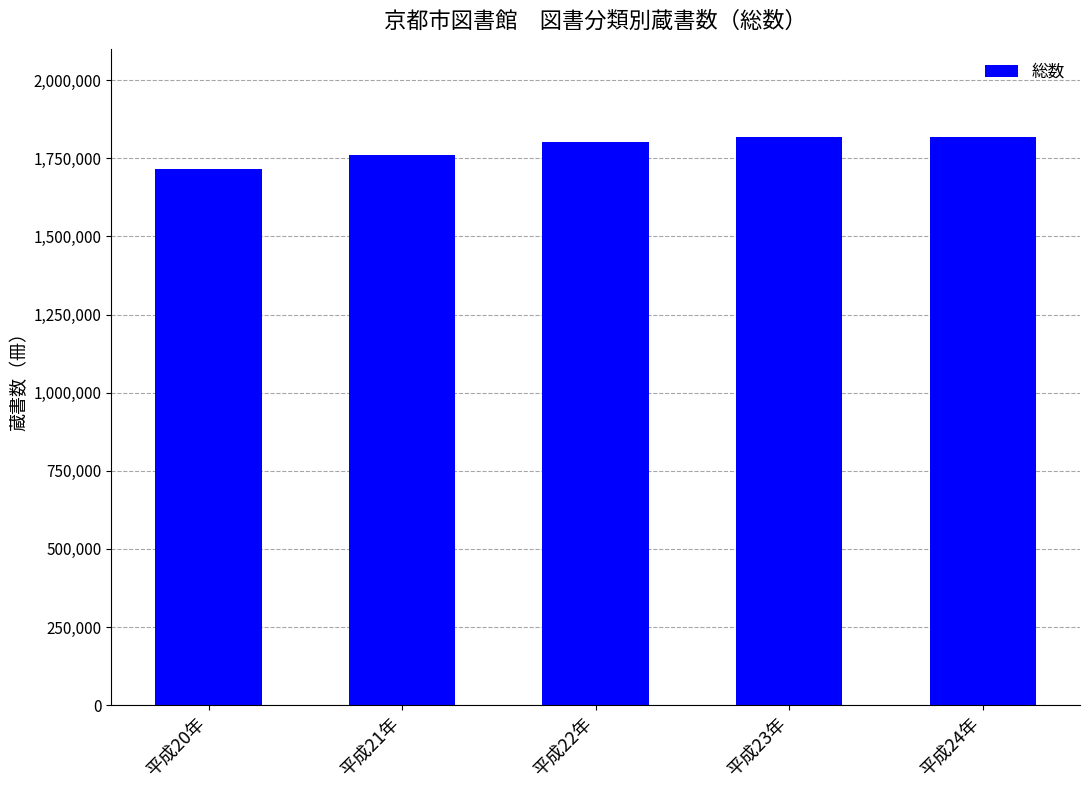

How many distinct data groups are displayed?

1